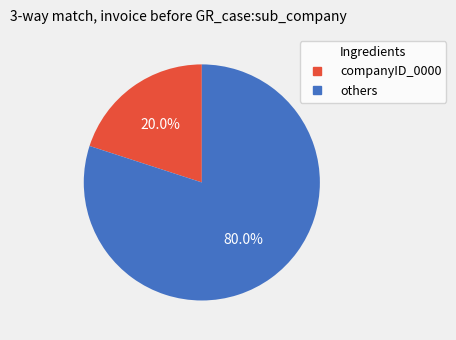

To the nearest percent, what is the average slice percentage?

50%